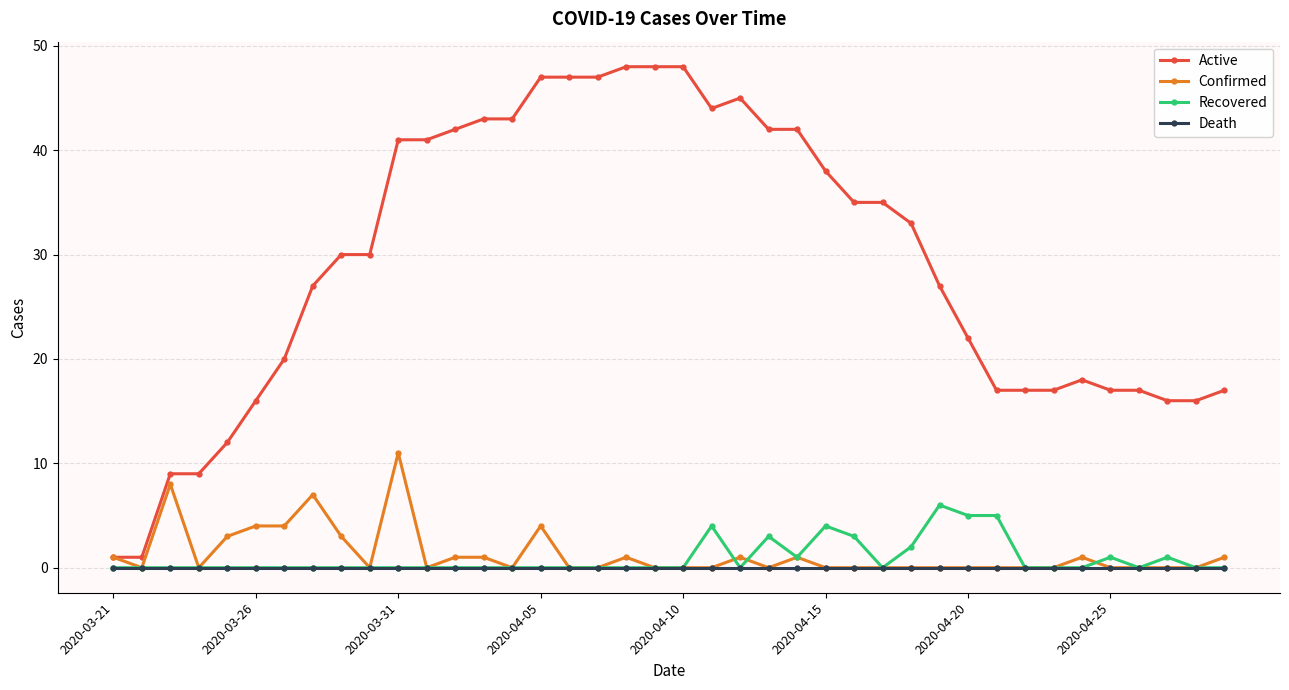

How many distinct data groups are displayed?

4